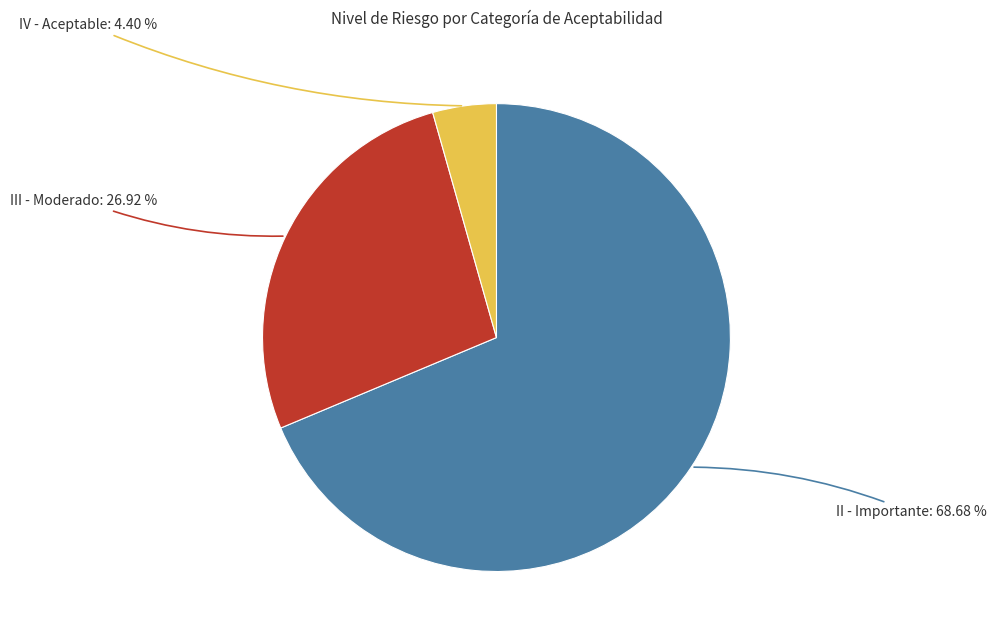

Is there a majority slice in this chart?

Yes